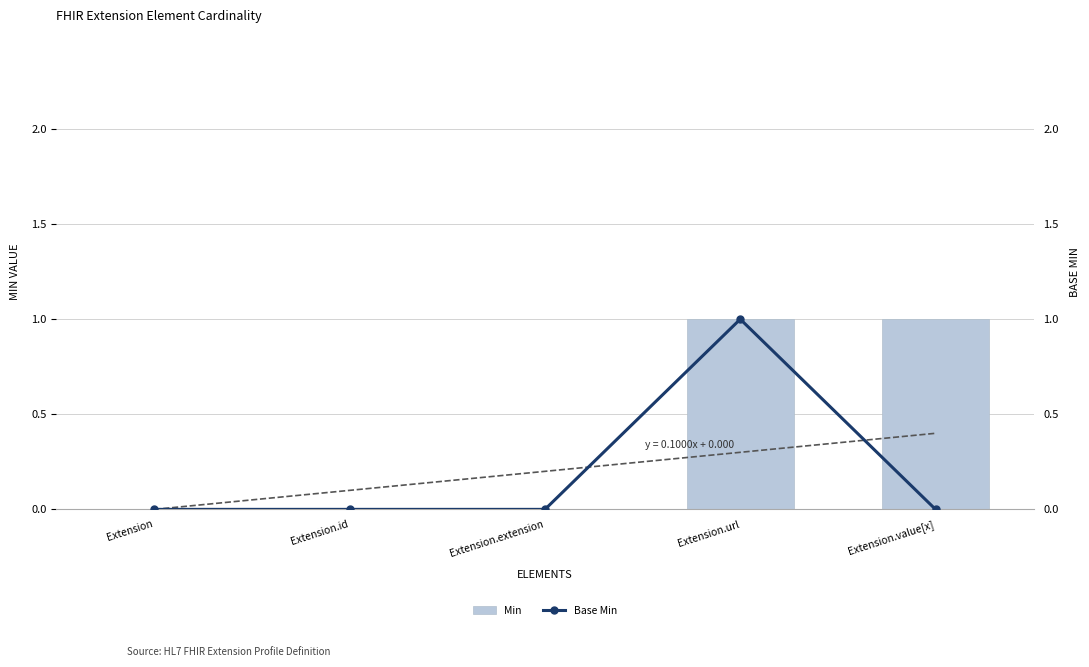

Reading right to left, extract all data points from this chart.

Min: 1	1	0	0	0
Base Min: 0	1	0	0	0